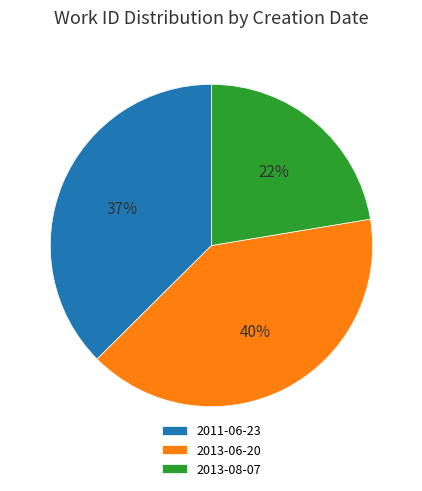

Which slice is the smallest?

2013-08-07